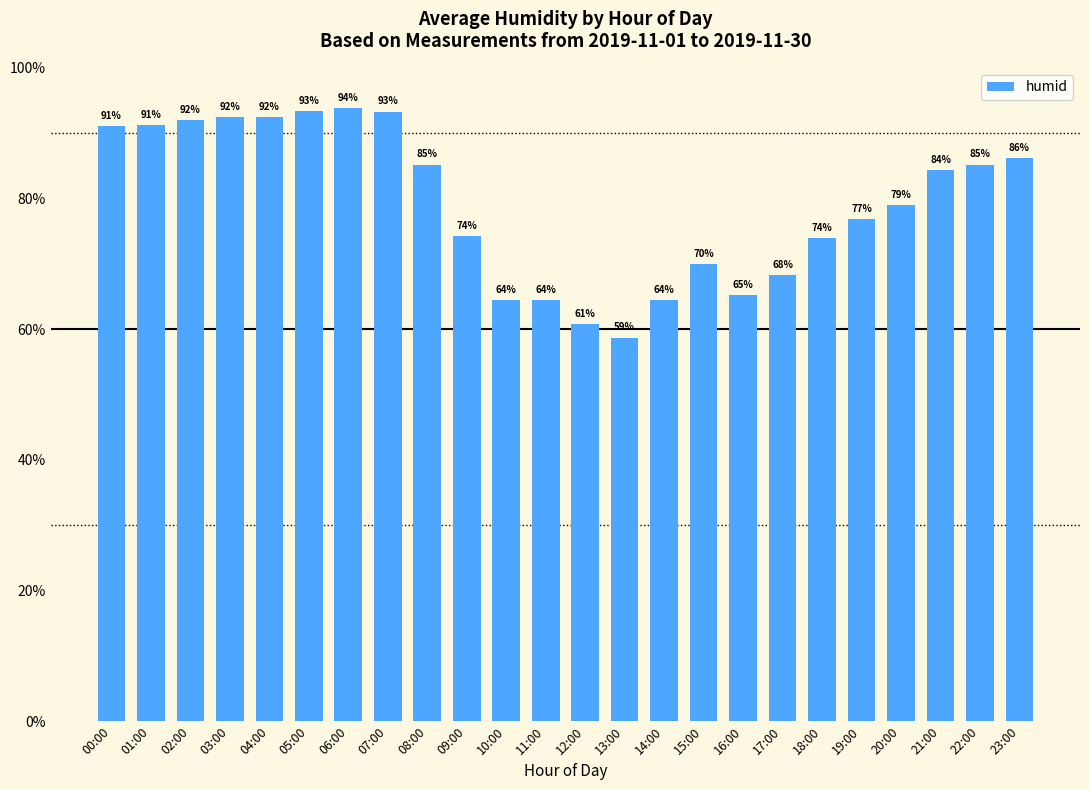

What is the maximum value shown in the chart?

93.8